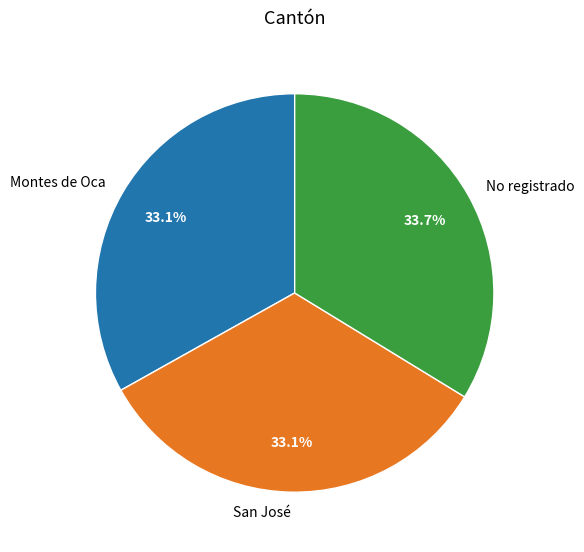

Which slice is the largest?

No registrado